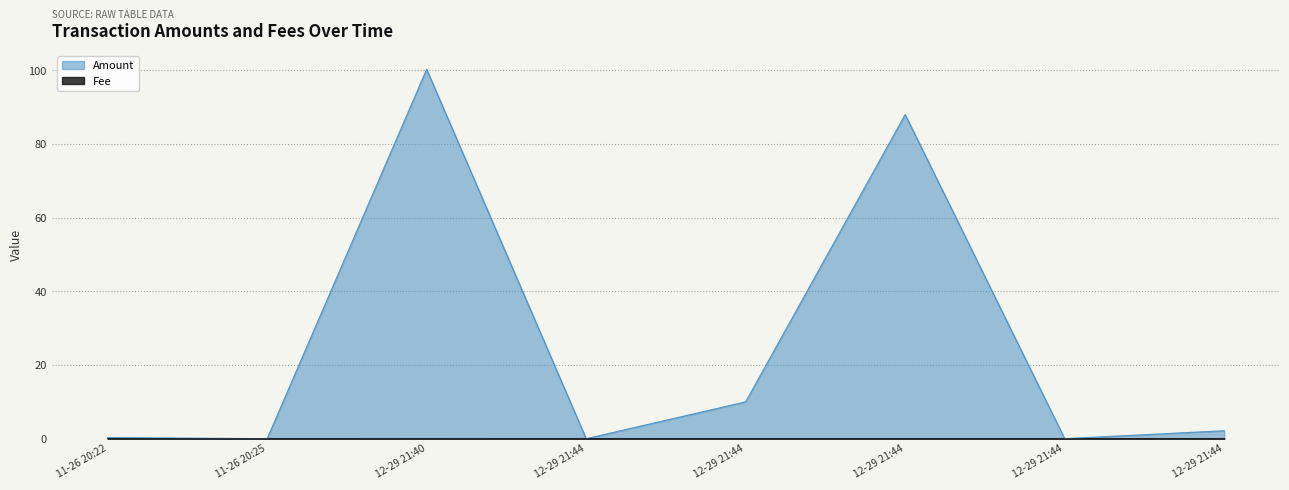

Rank the series by their maximum value, from highest to lowest.

Amount, Fee